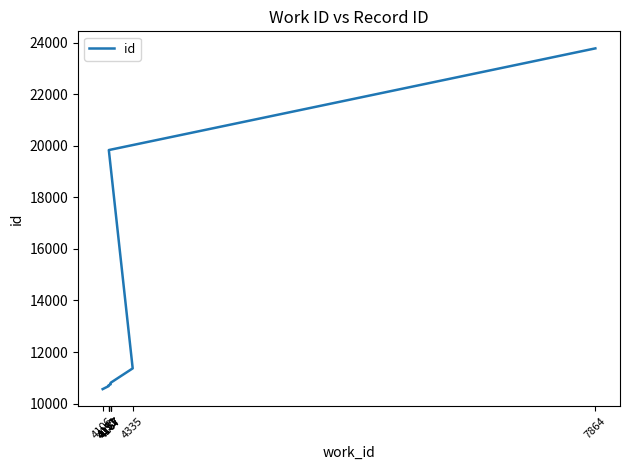

The value at 4151 is 10678. True or false?

True